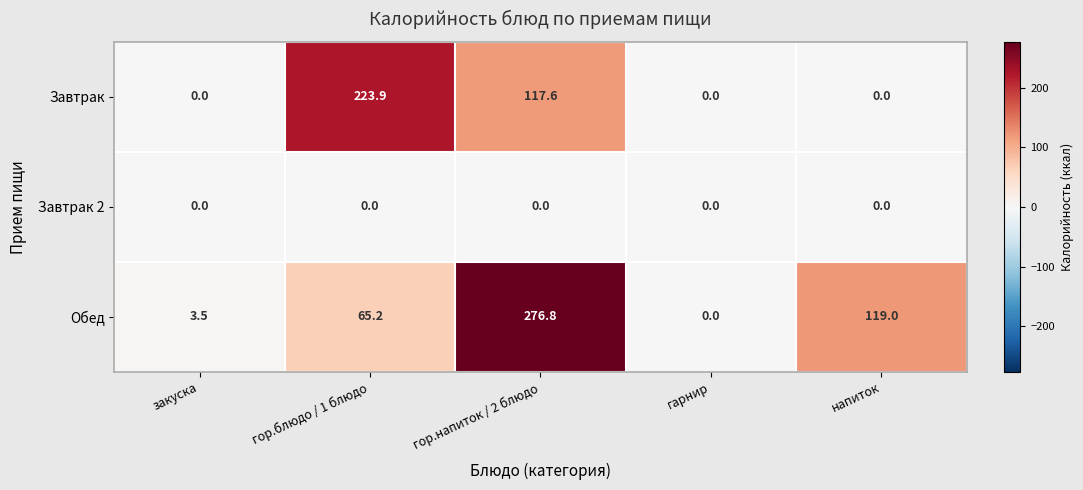

What is the total value across all series at закуска?

3.5